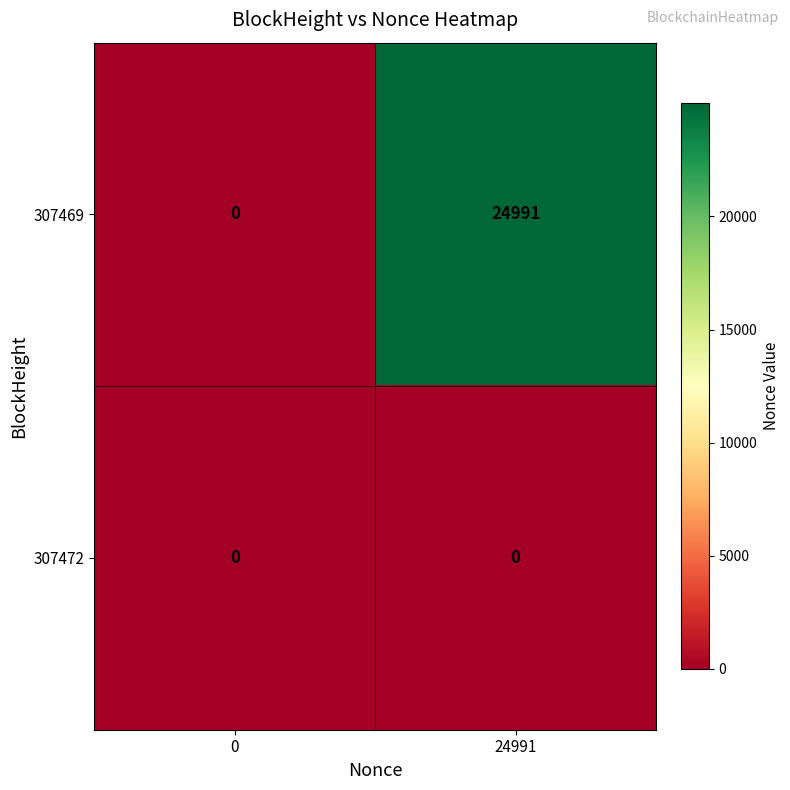

What is the sum of all 307469 values?

24991